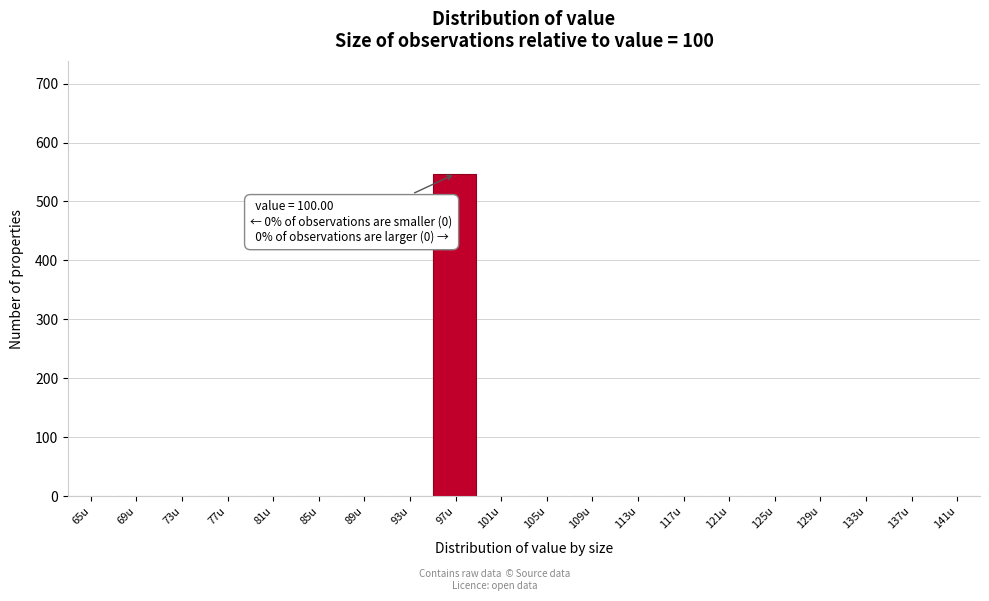

Reading right to left, what are all the values shown in this chart?

141u=0	137u=0	133u=0	129u=0	125u=0	121u=0	117u=0	113u=0	109u=0	105u=0	101u=0	97u=547	93u=0	89u=0	85u=0	81u=0	77u=0	73u=0	69u=0	65u=0